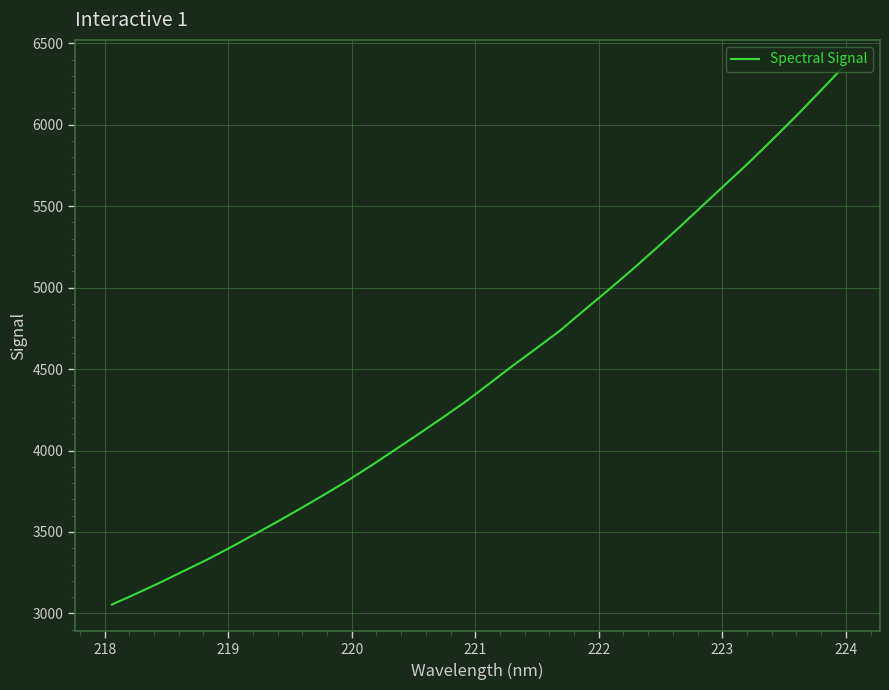

Is this an area chart (filled region under the line)?

No